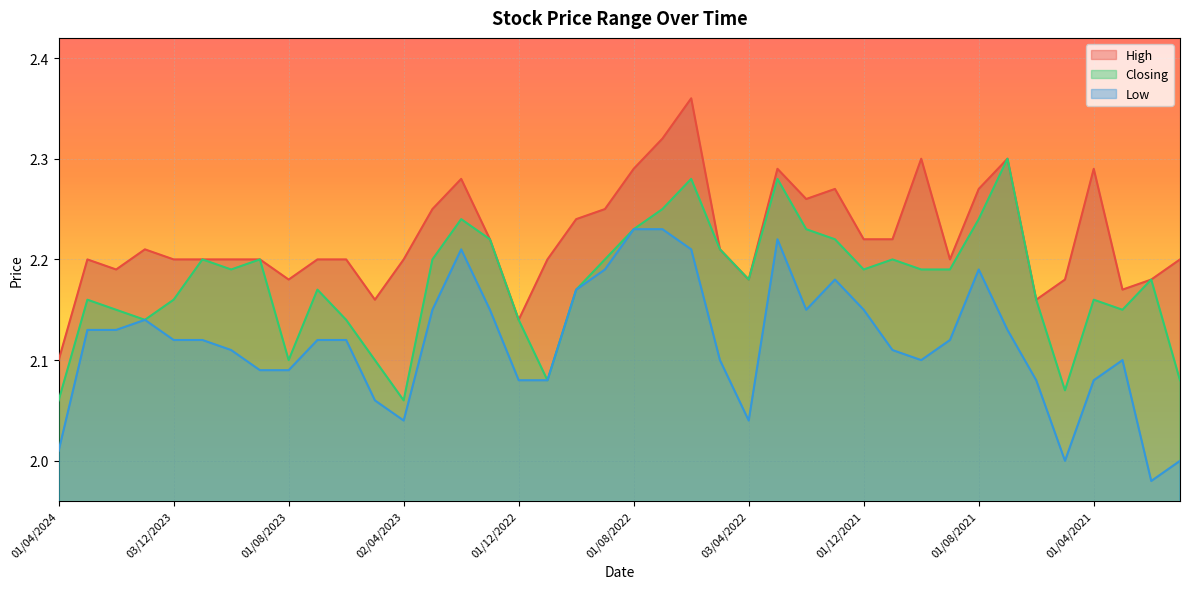

Rank the series by their average value, from highest to lowest.

High, Closing, Low